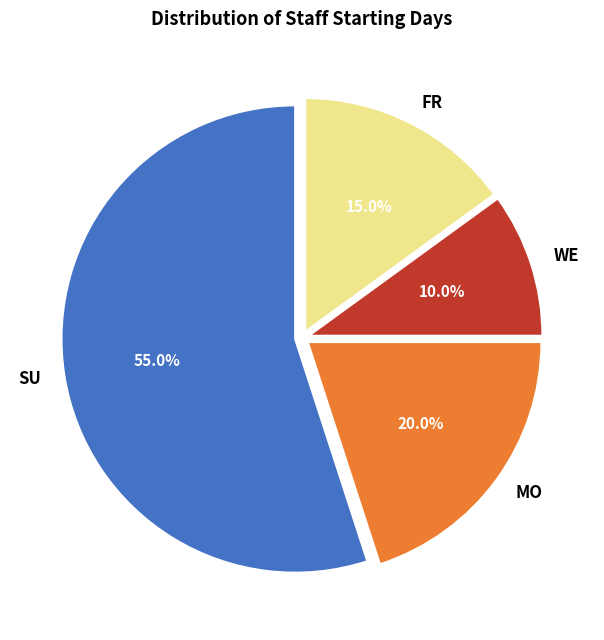

The FR slice represents 23% of the pie. True or false?

False